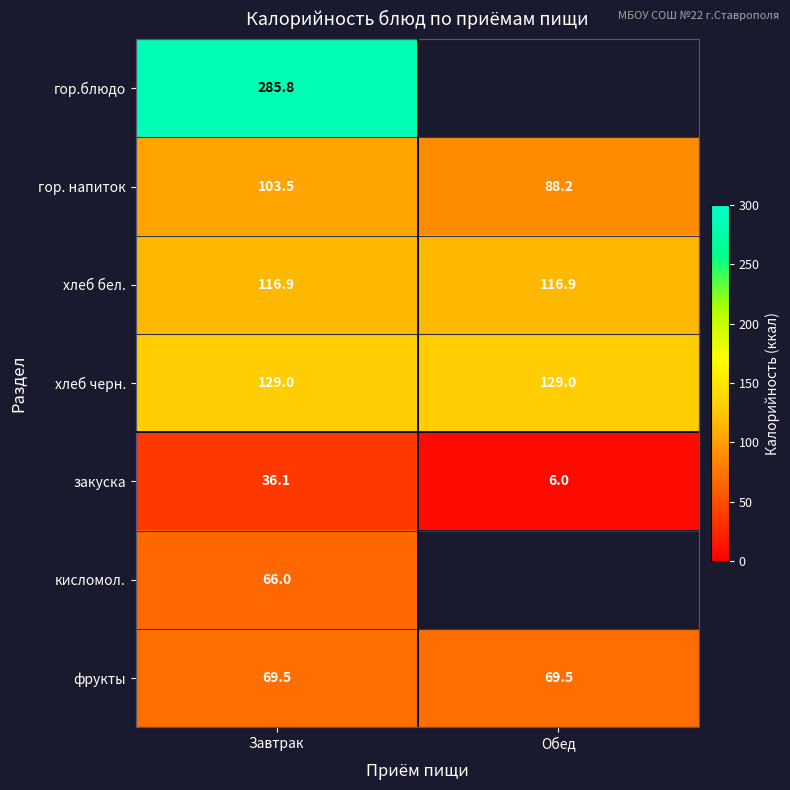

What value does the фрукты series have at Завтрак?

69.5